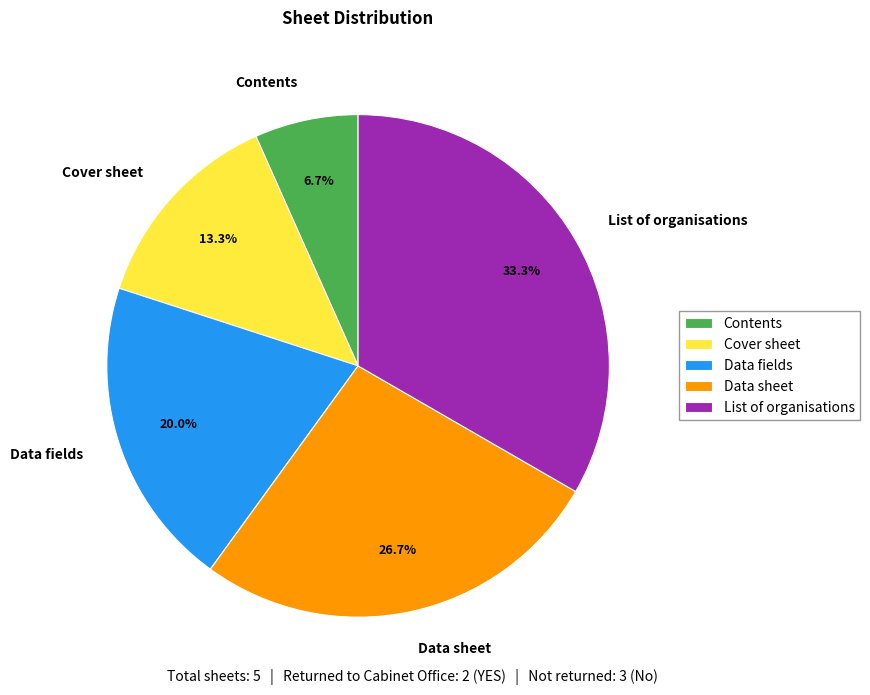

Is it true that Contents is 7% of the pie?

True